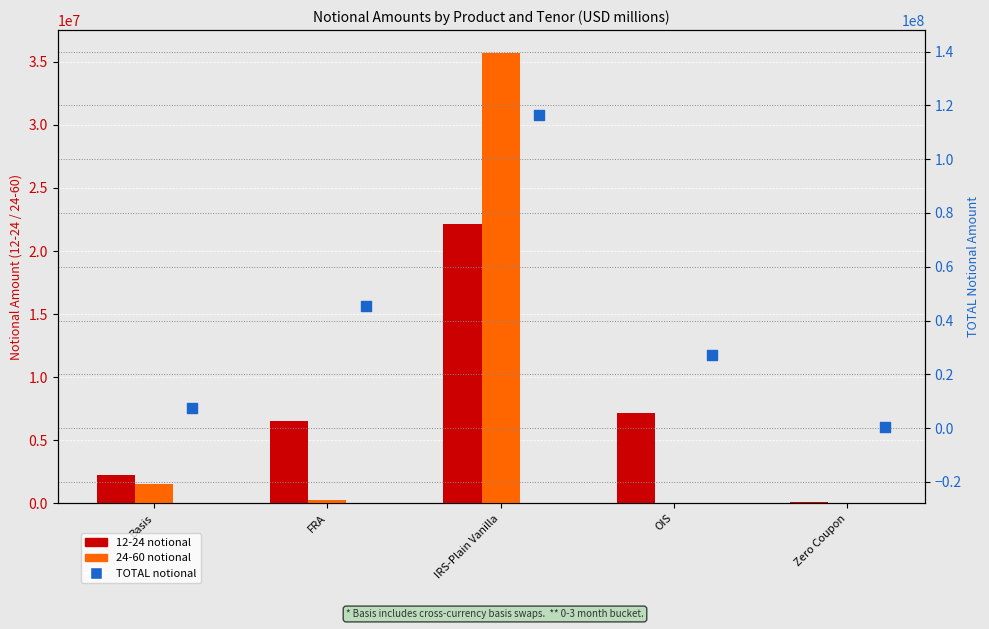

Between Basis and FRA, which is larger?

FRA